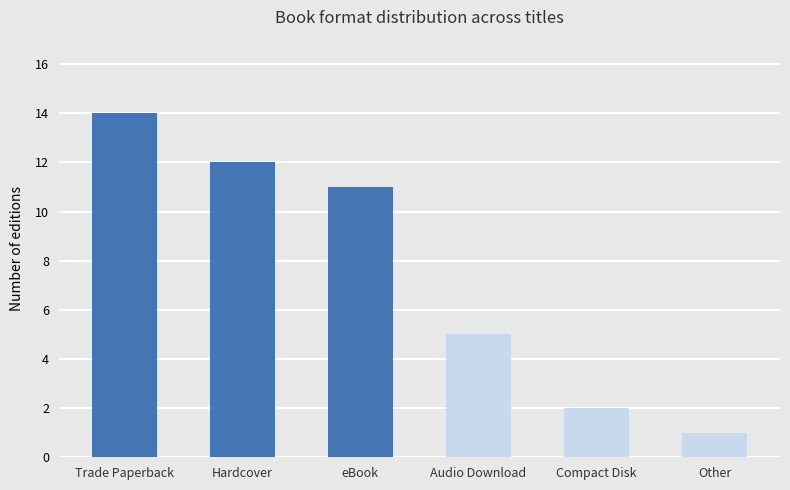

How many data points are less than 11?

3